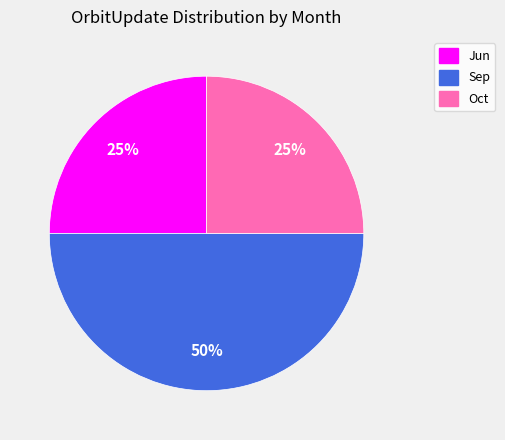

Combined, do Jun and Sep account for over 50%?

Yes